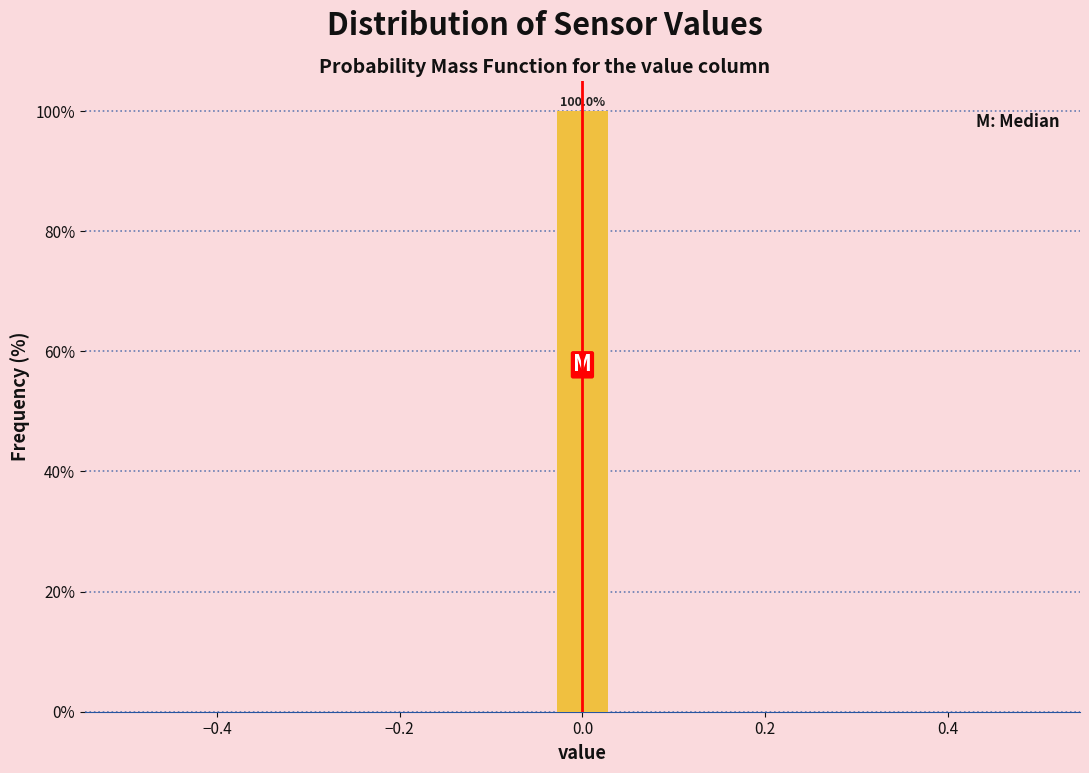

Around what value on the x-axis is the tallest bar? Give the approximate position of its centre, as read against the axis.

0.00